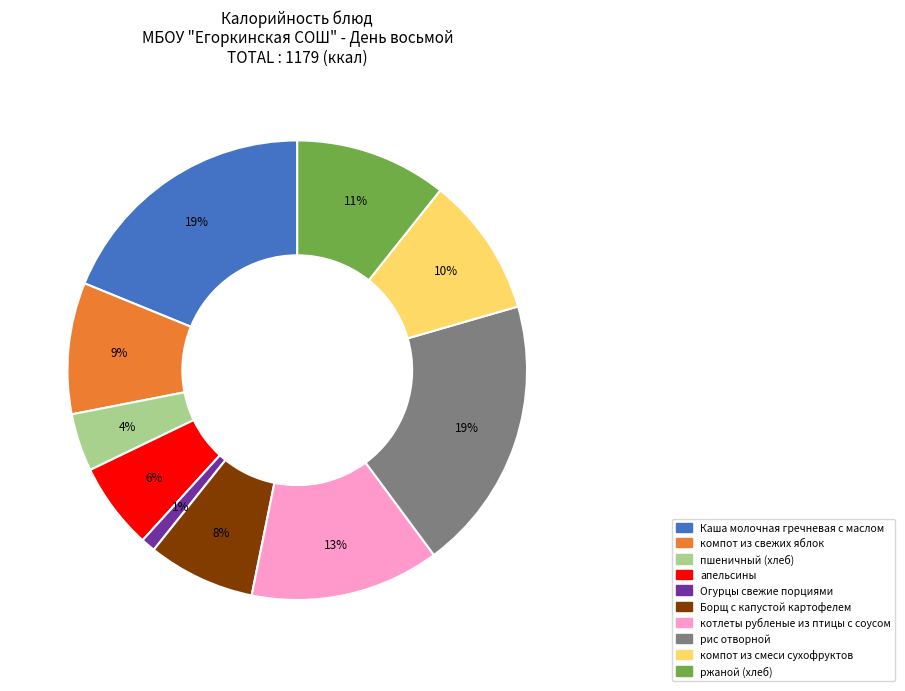

Which category has the smallest portion of the pie?

Огурцы свежие порциями